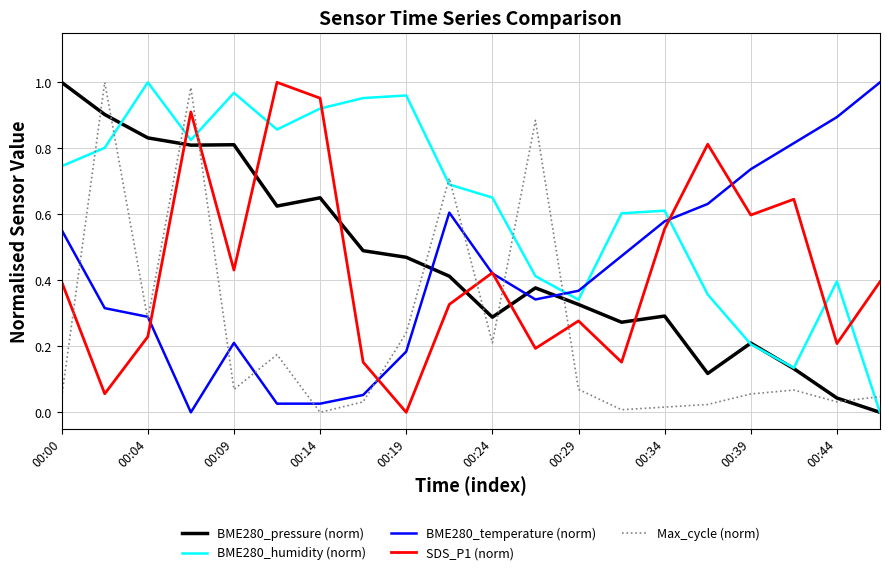

Which series has the largest total across all categories?

BME280_humidity (norm)